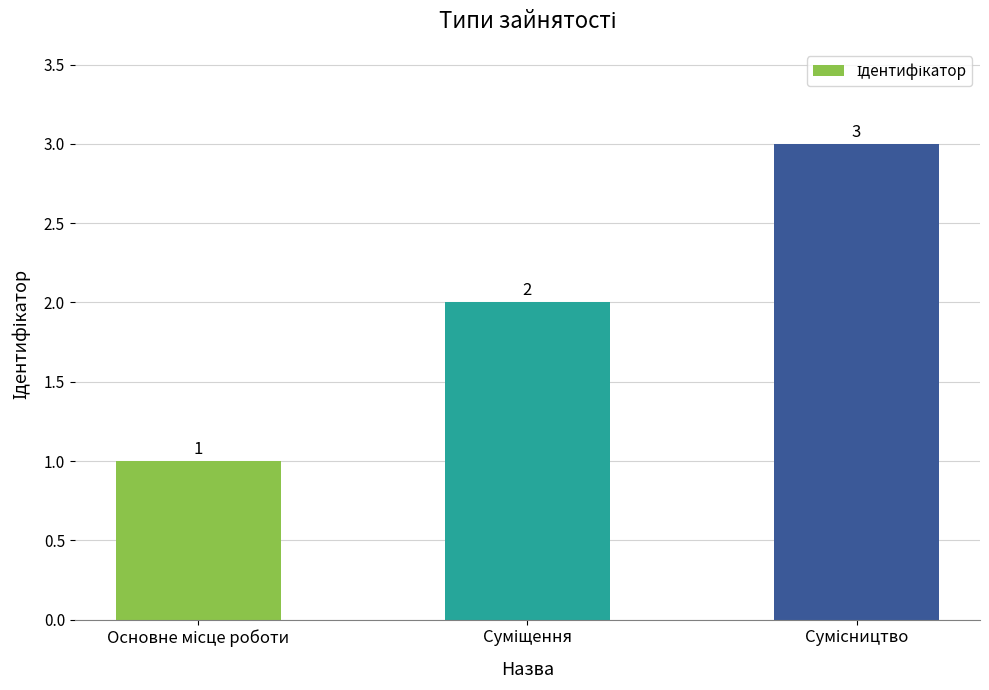

What is the value of the 2nd bar from the left?

2